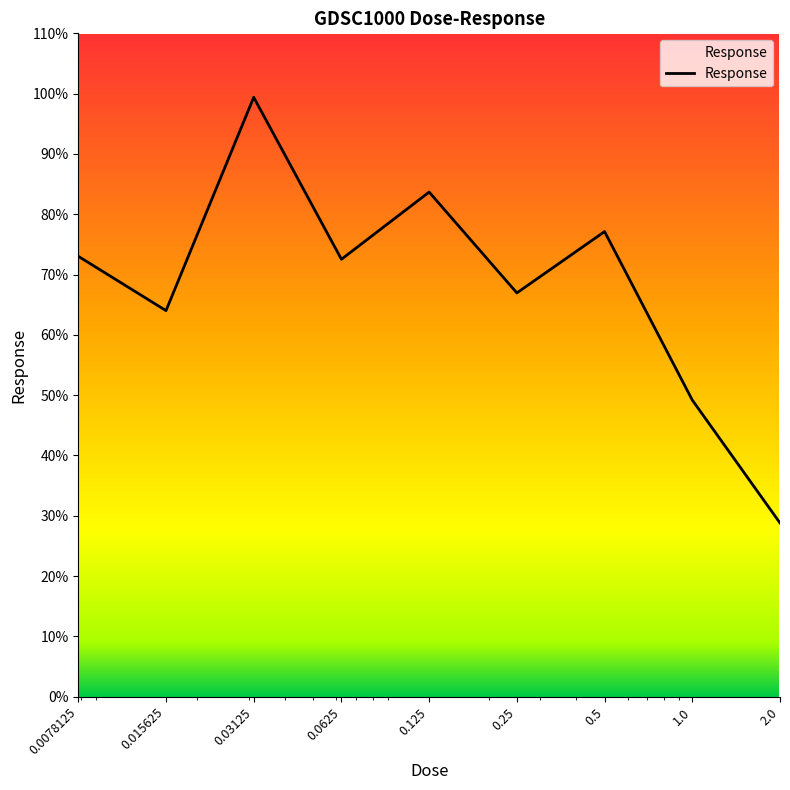

What is the difference between the maximum and minimum values?

70.6